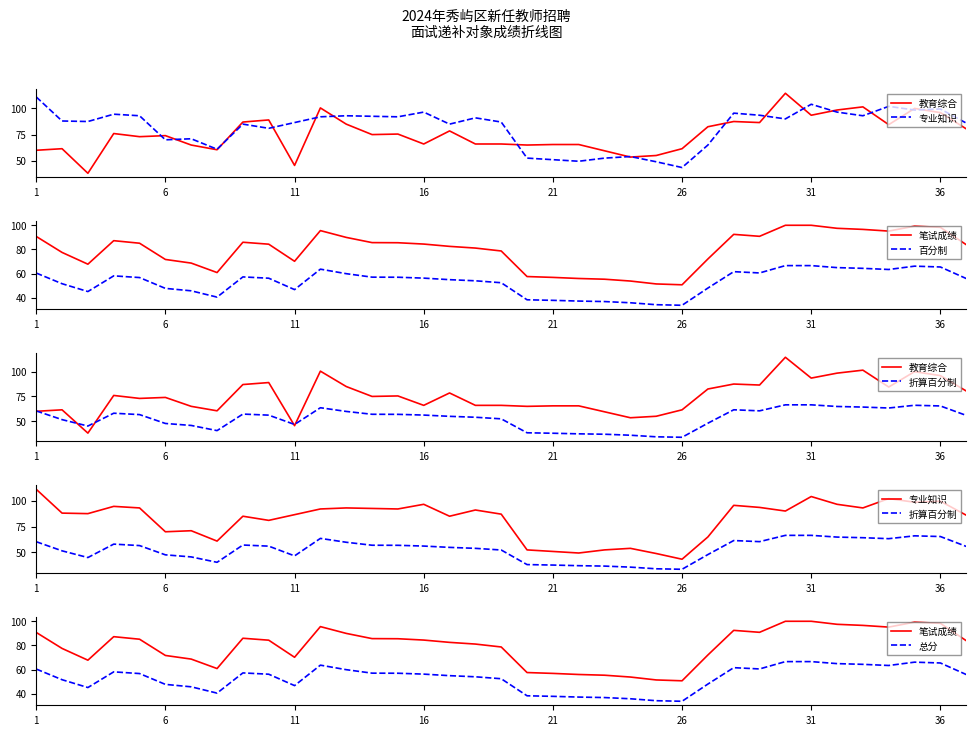

What is the total value across all series at 17?

400.0